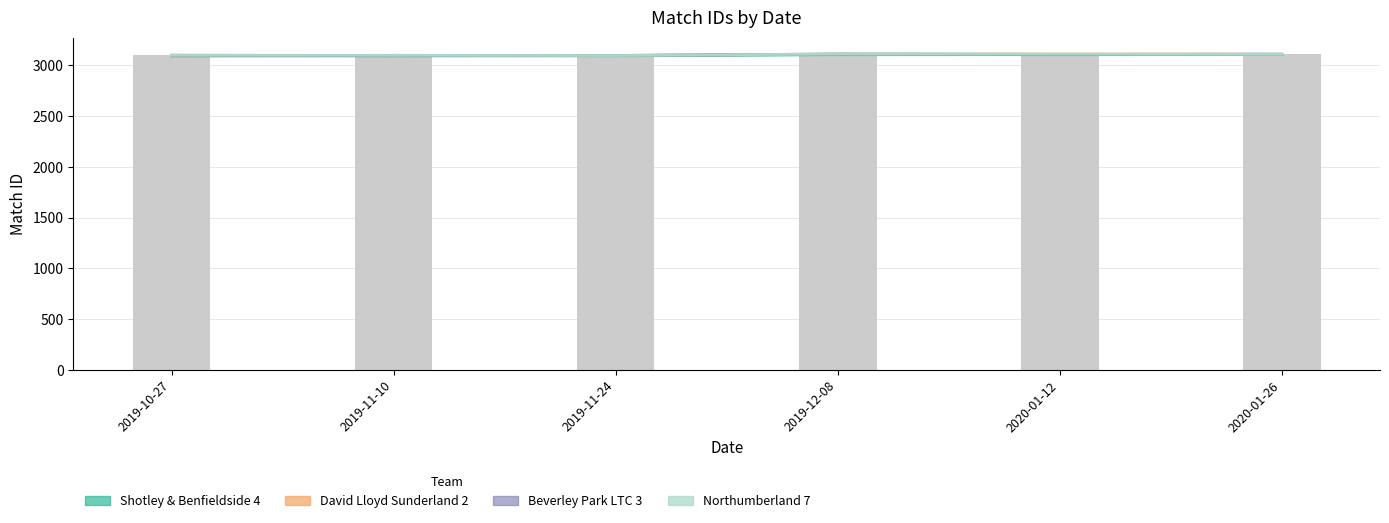

Count the number of categories in the chart.

6